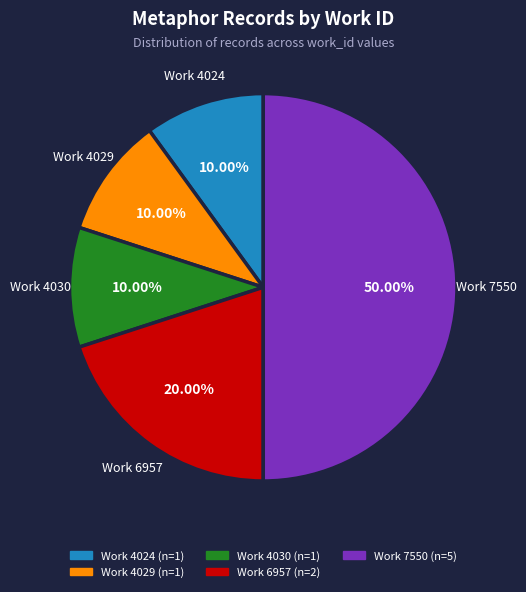

How many slices are in this pie chart?

5